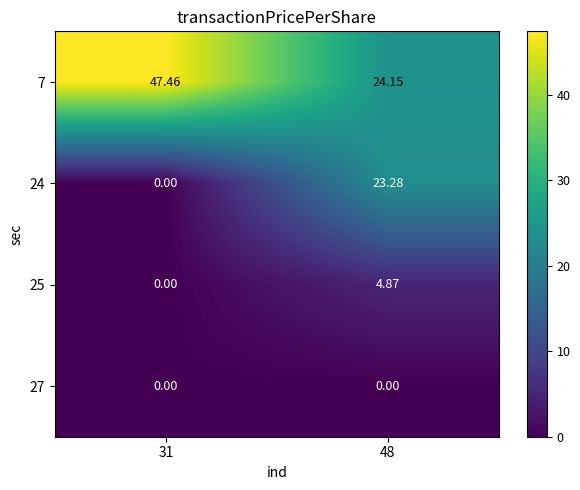

Is the value of 24 at 48 greater than the value of 27 at 48?

Yes